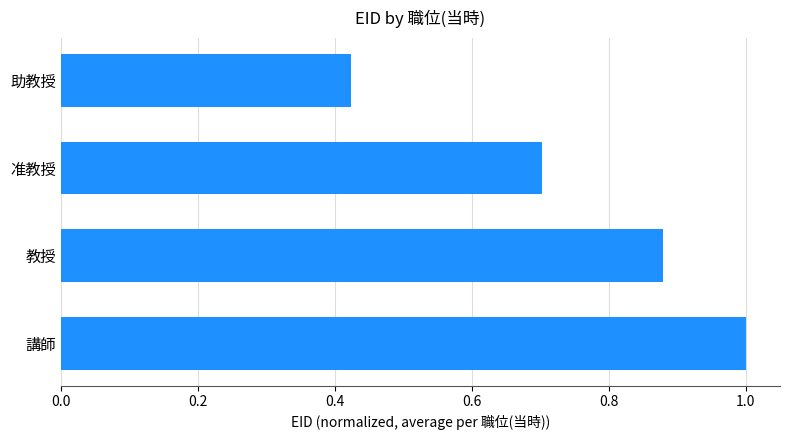

The chart shows a value of 0.7 at 准教授. True or false?

True